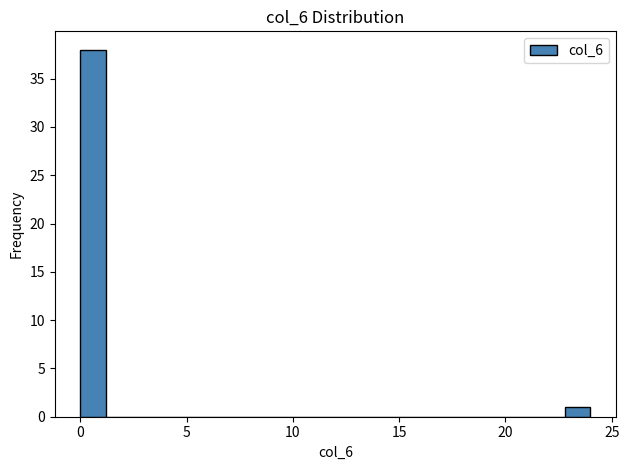

Around what value on the x-axis is the tallest bar? Give the approximate position of its centre, as read against the axis.

0.5